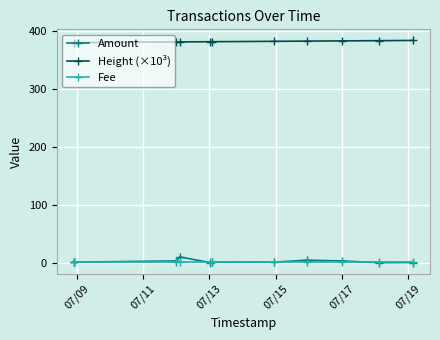

What is the minimum value for Height (×10³)?

379.7